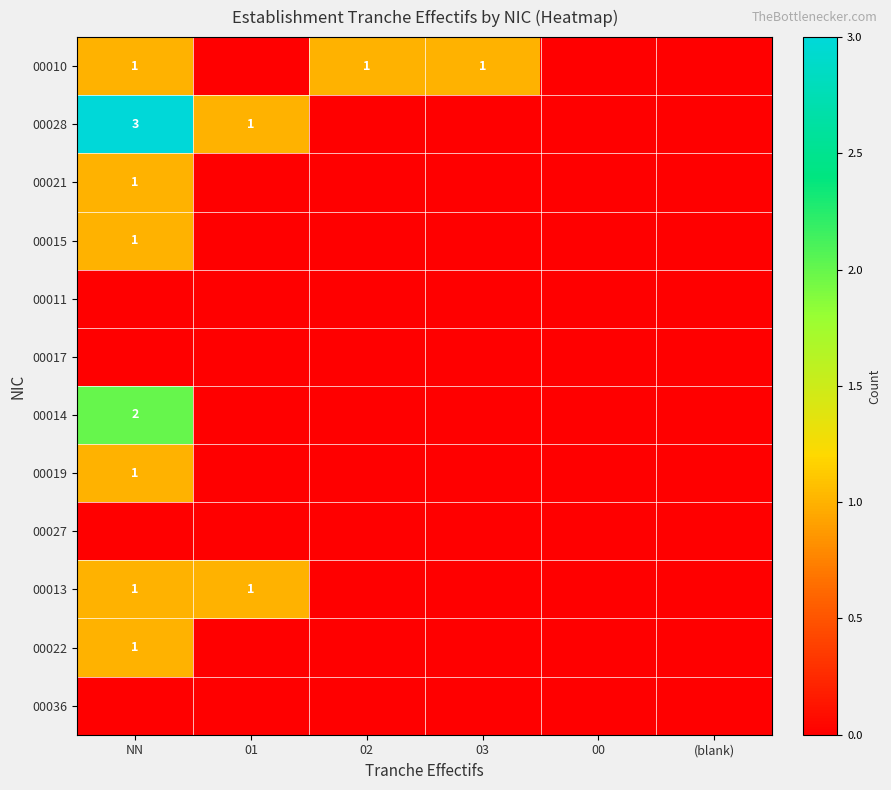

Which series has the largest total across all categories?

00028